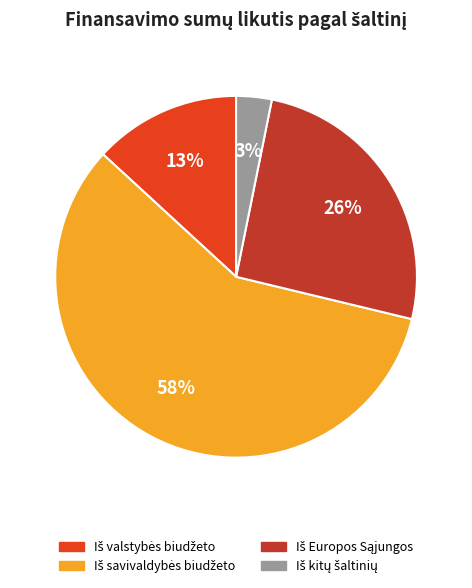

To the nearest percent, what is the difference between the largest and smallest slice percentages?

55%